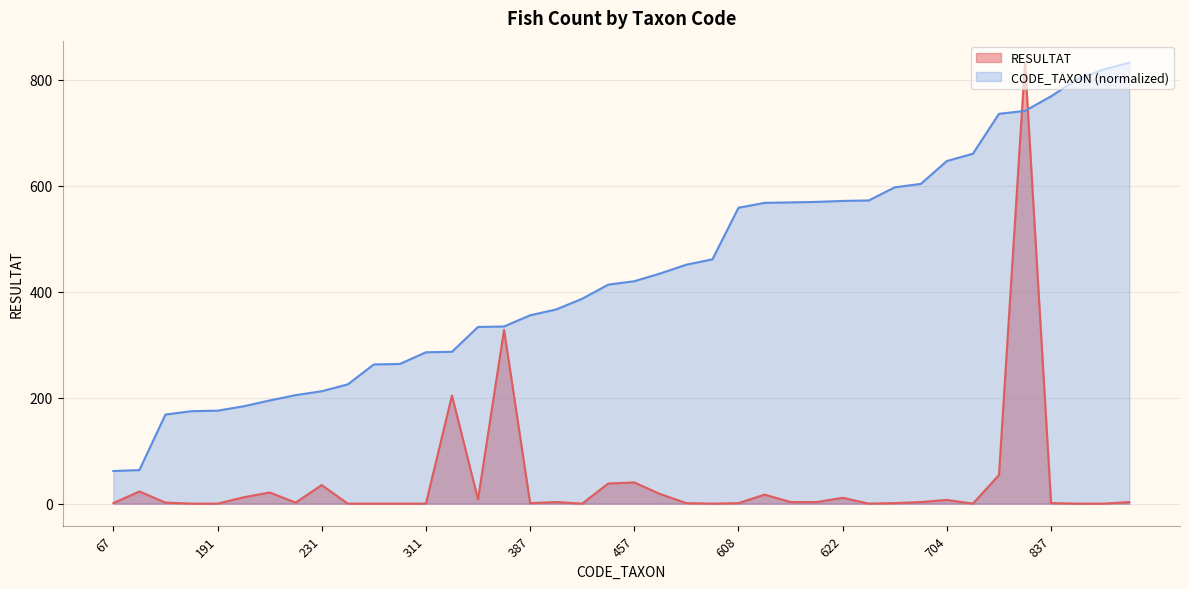

In RESULTAT, how many points are higher than both neighbors (excluding endpoints)?

11